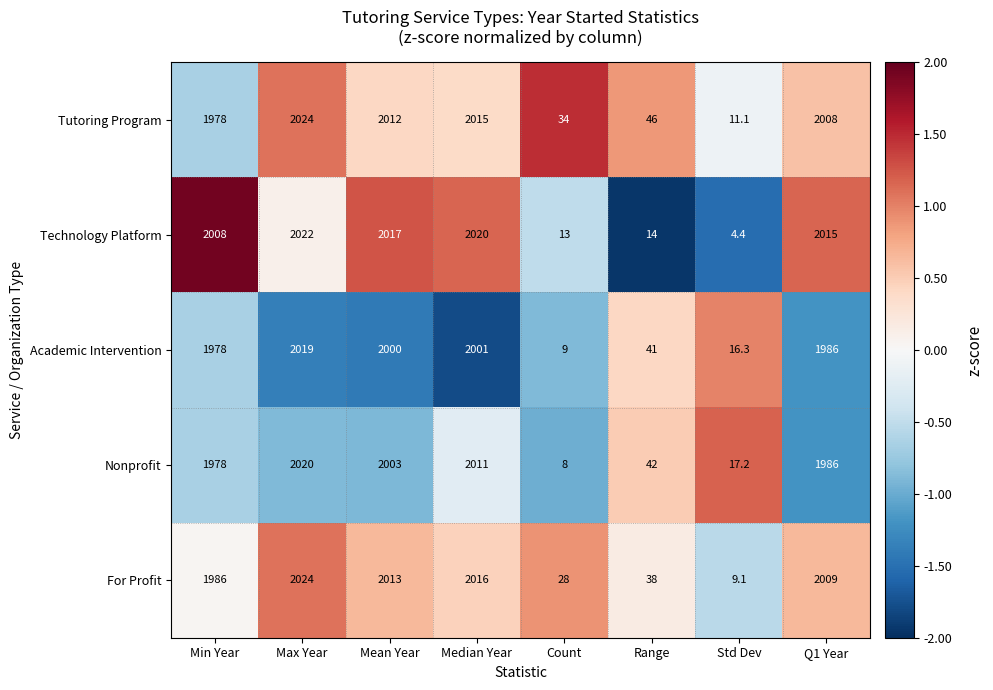

The Academic Intervention series shows 857.0 at Q1 Year. True or false?

False